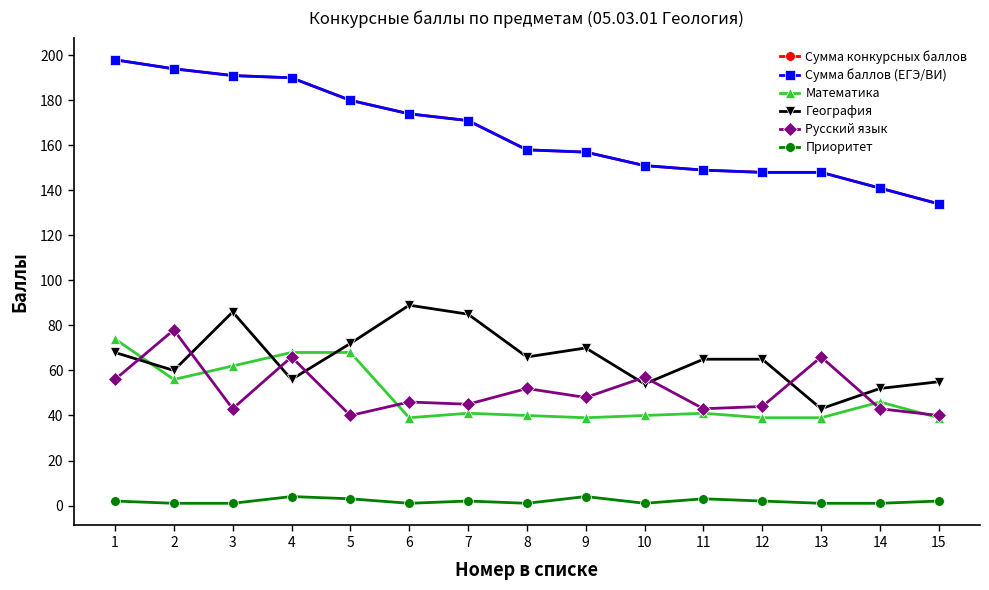

Which series changed the most between 1 and 10?

Сумма конкурсных баллов